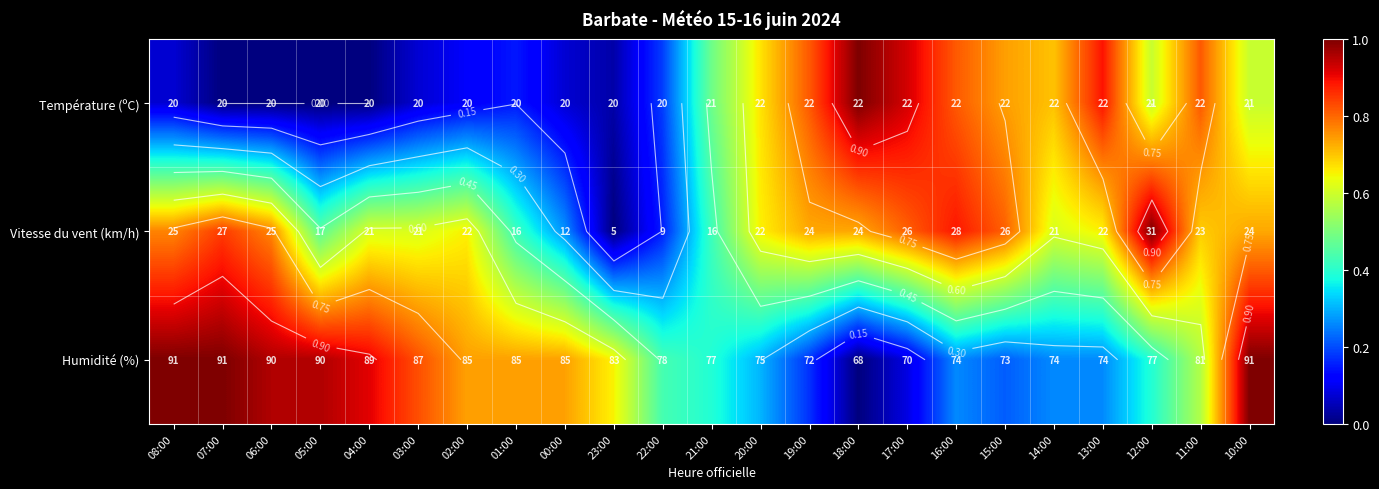

What is the spread (max minus min) of values at 13:00?

0.6